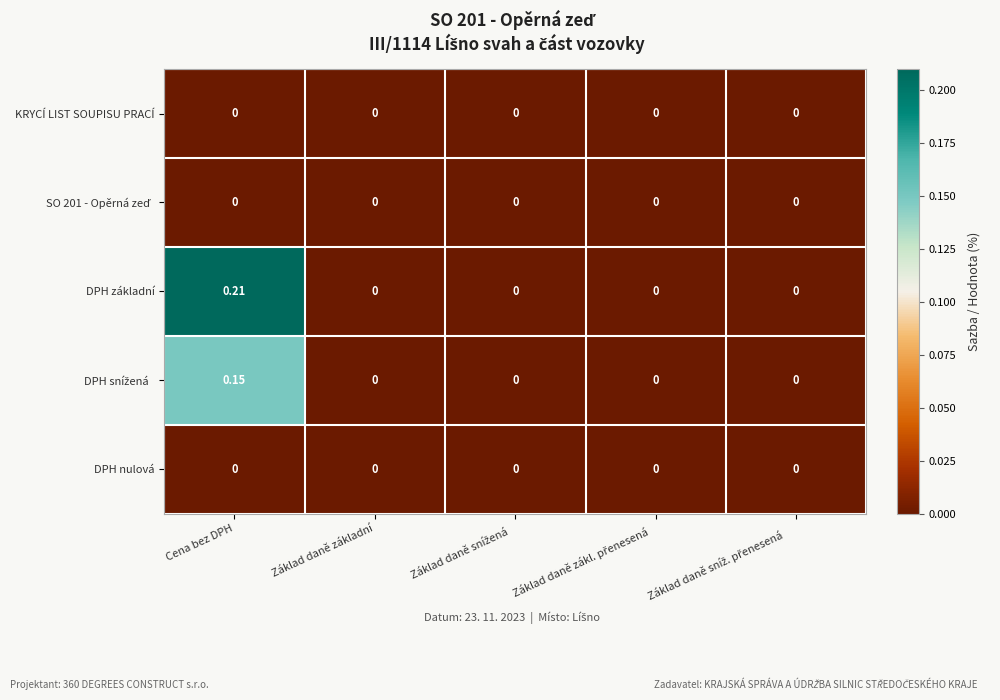

At which category is the sum across all series the highest?

Cena bez DPH